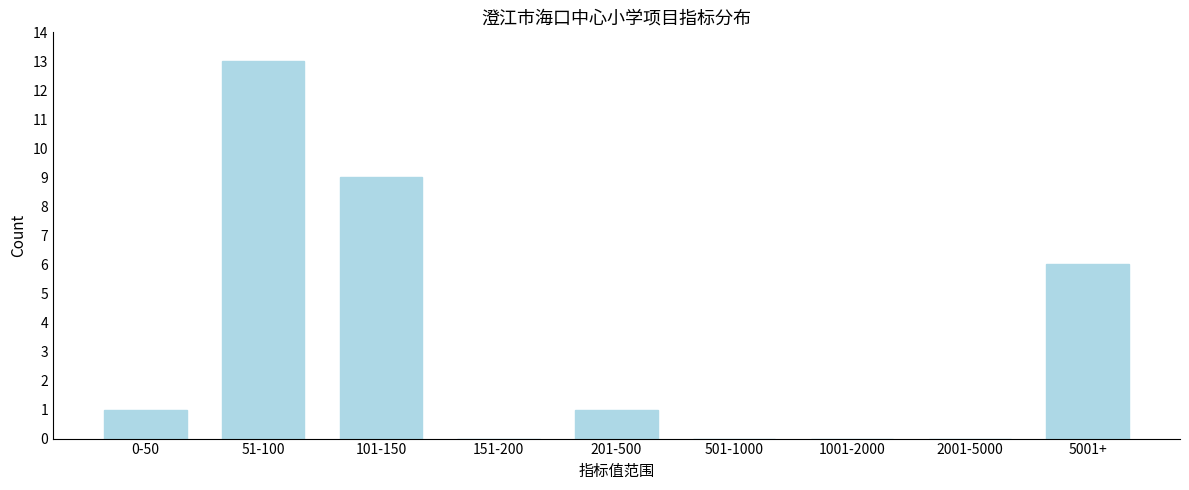

Reading left to right, list all the values displayed in this chart.

0-50=1	51-100=13	101-150=9	151-200=0	201-500=1	501-1000=0	1001-2000=0	2001-5000=0	5001+=6